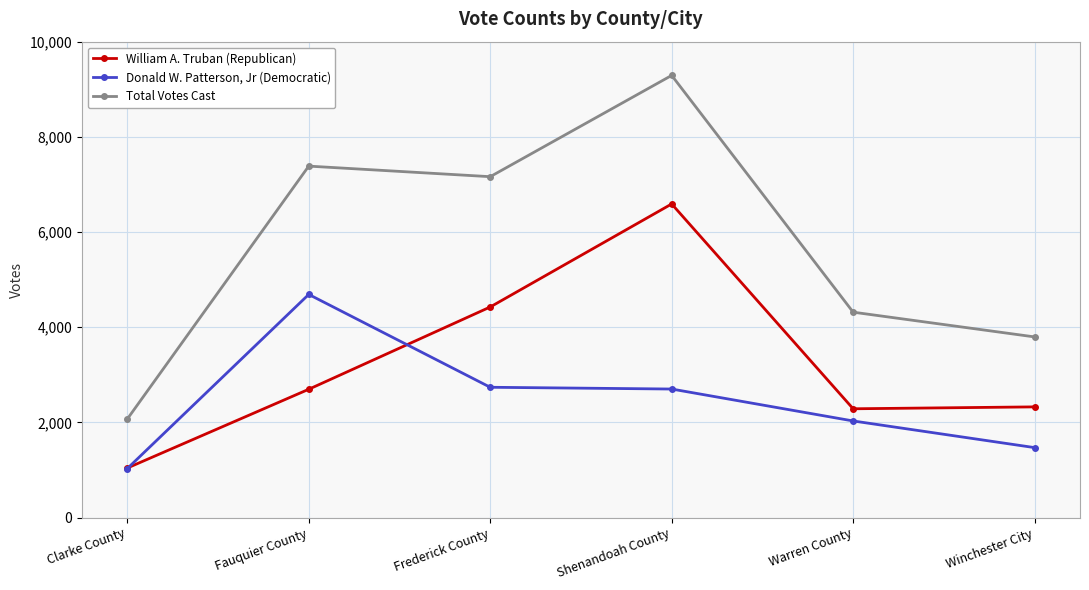

Which series has the largest total across all categories?

Total Votes Cast